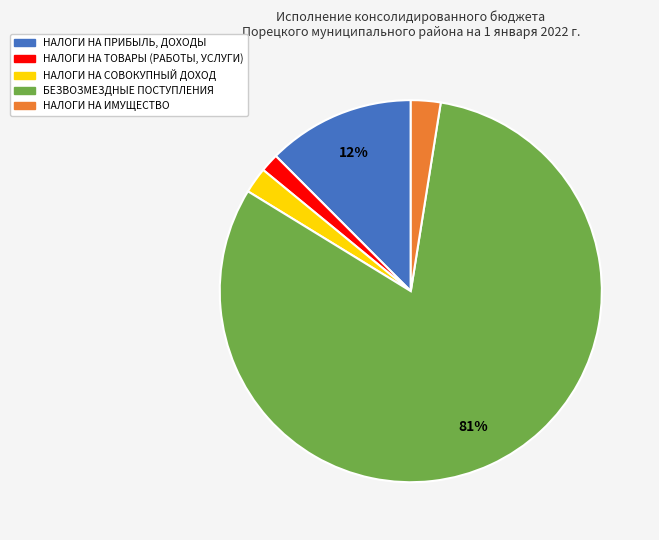

Is the sum of НАЛОГИ НА ТОВАРЫ (РАБОТЫ, УСЛУГИ) and НАЛОГИ НА ИМУЩЕСТВО greater than half?

No